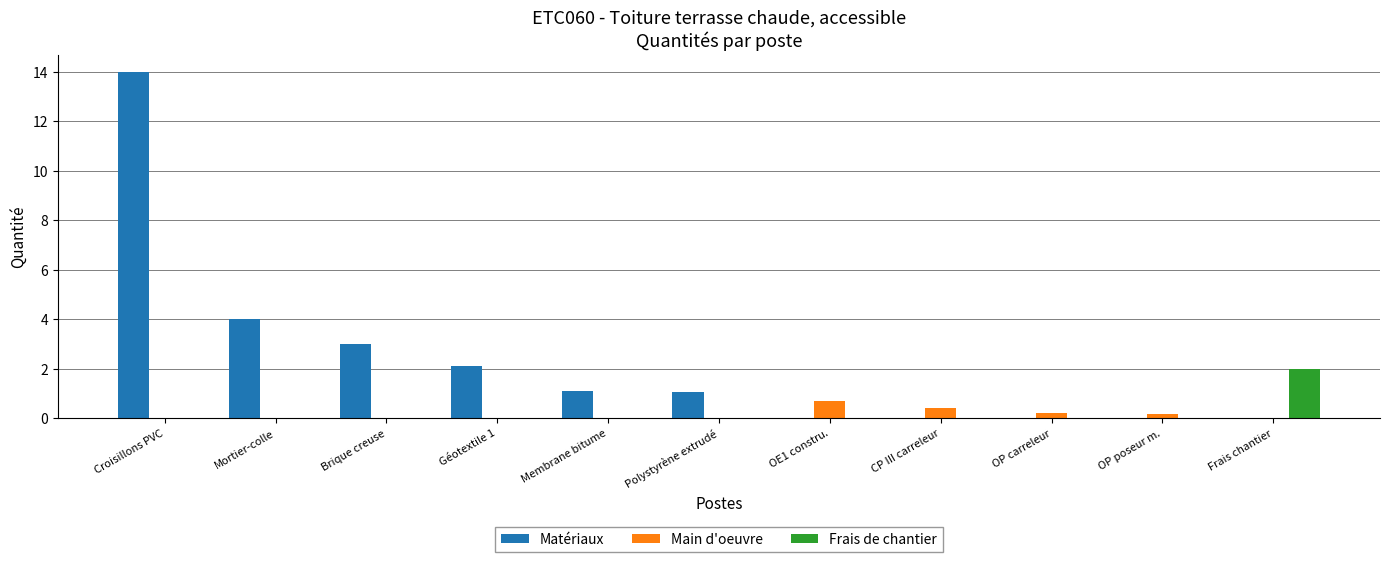

The Frais de chantier series shows 0.0 at OE1 constru.. True or false?

True